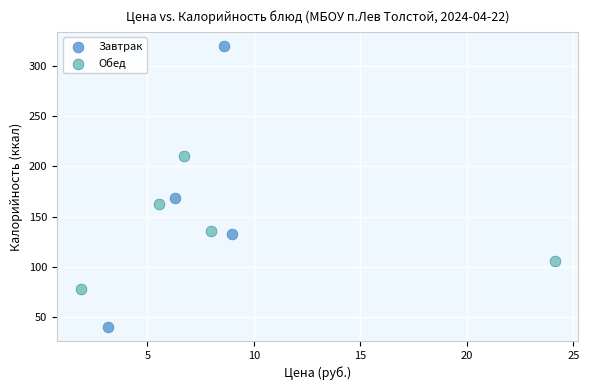

Which series has the widest spread of Y values?

Завтрак